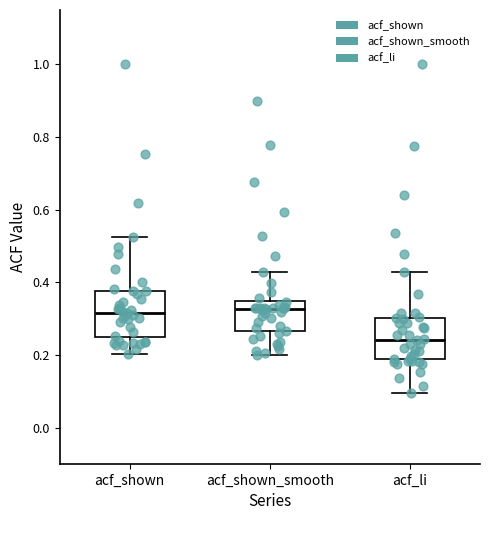

Where does the lower whisker of the box for acf_shown_smooth end on the y-axis? The values are not printed on the chart, so give them approximately, as read against the axis.

0.20